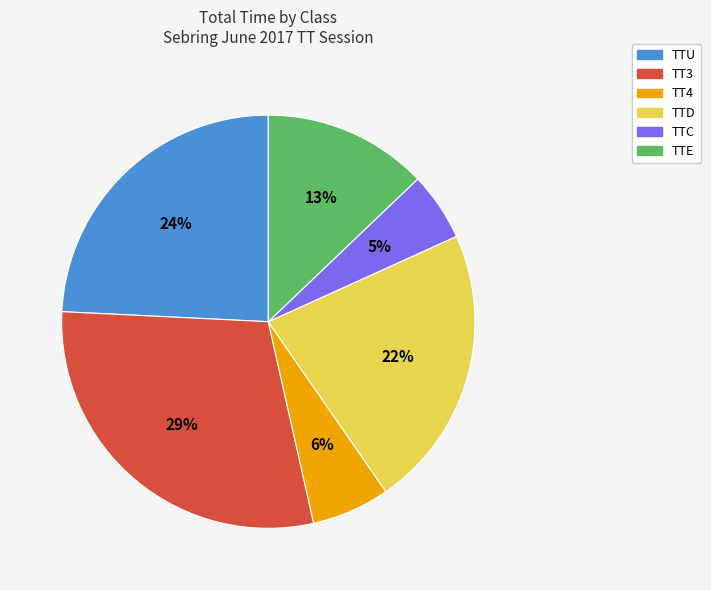

To the nearest percent, what is the average slice percentage?

17%